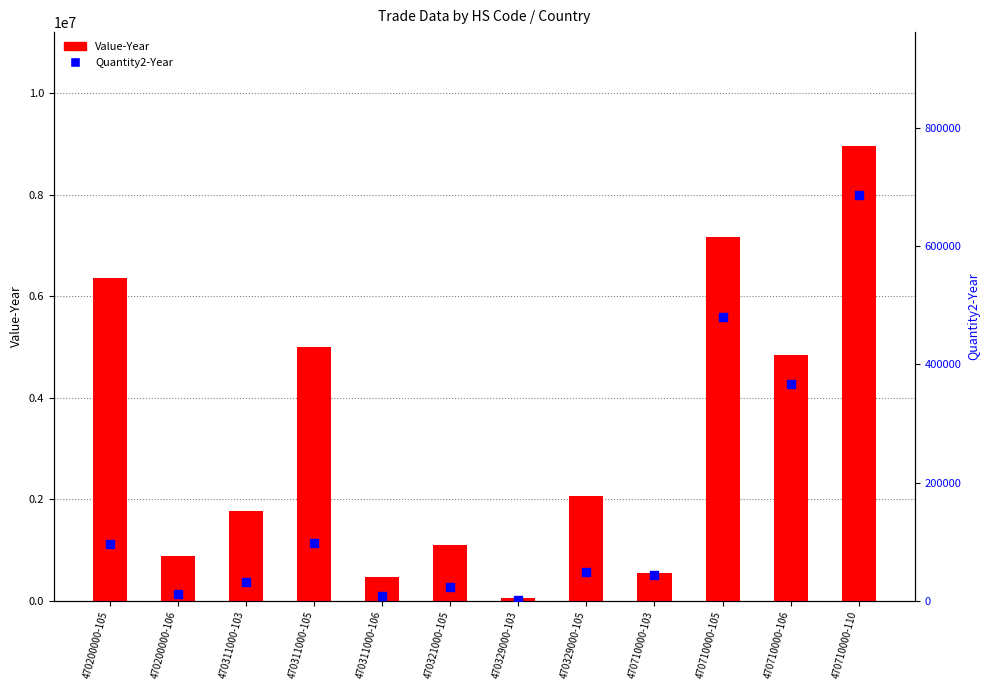

What are all the series names shown in the legend?

Value-Year, Quantity2-Year